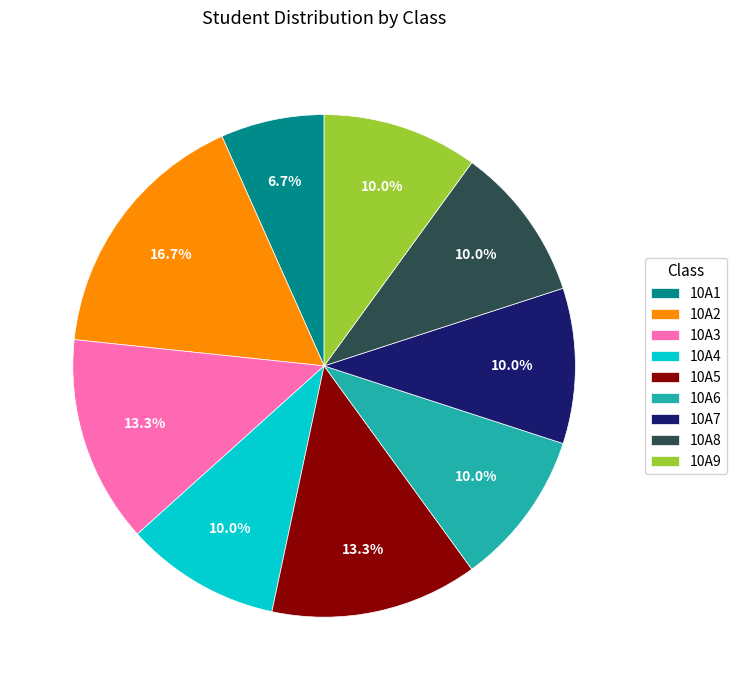

What is the largest slice in the pie chart?

10A2